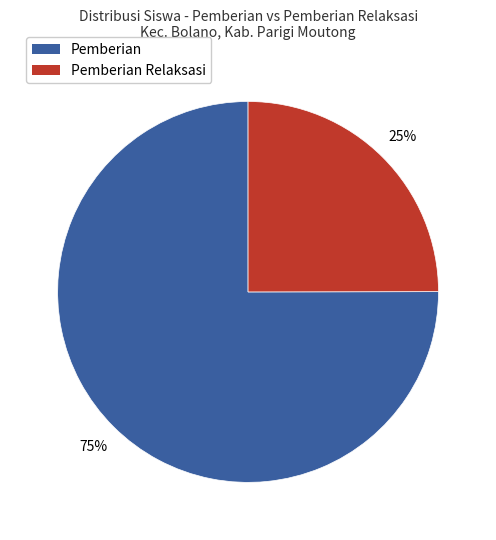

Is there any slice that represents more than half of the pie?

Yes